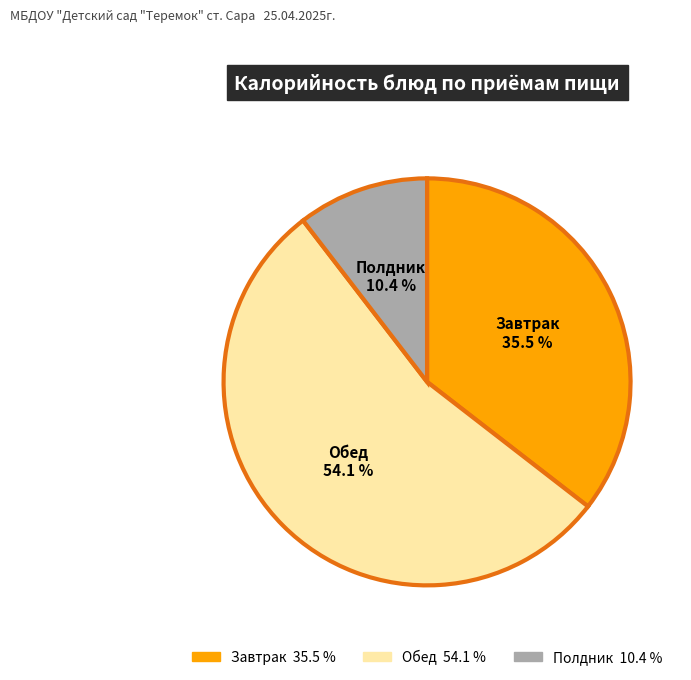

Is there any slice that represents more than half of the pie?

Yes